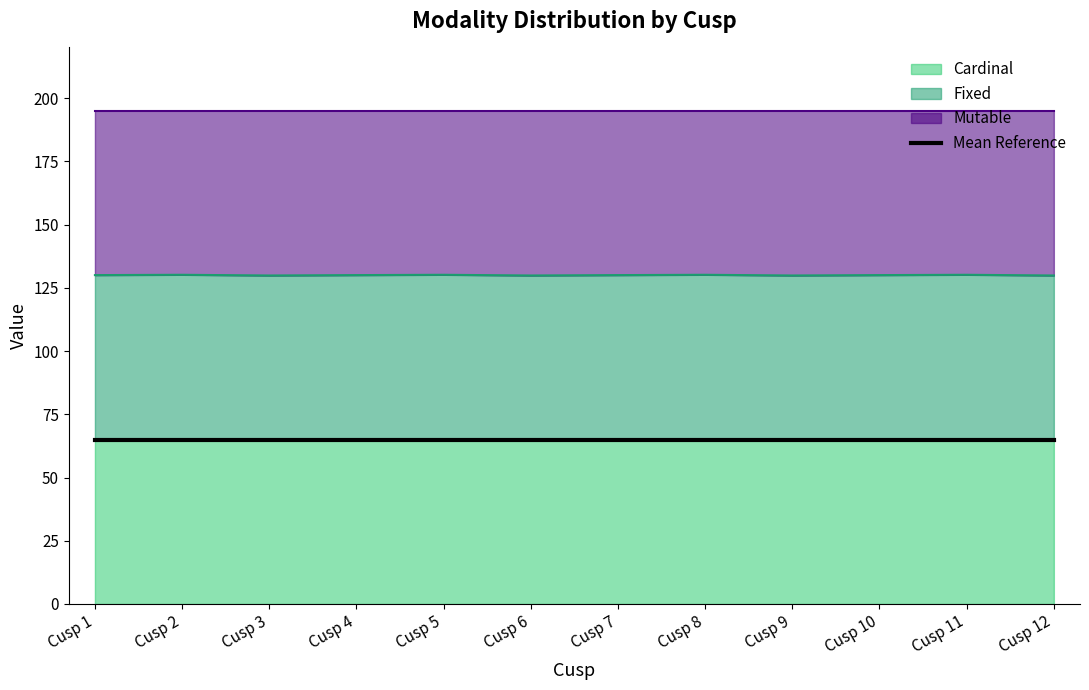

What is the sum of all Cardinal values?

780.0